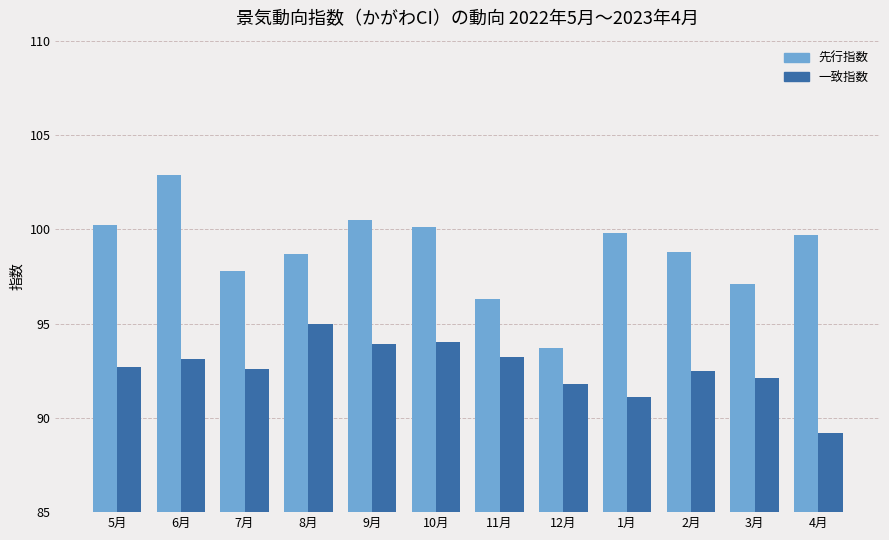

What is the value of the 一致指数 bar at the 6th from the left?

94.0